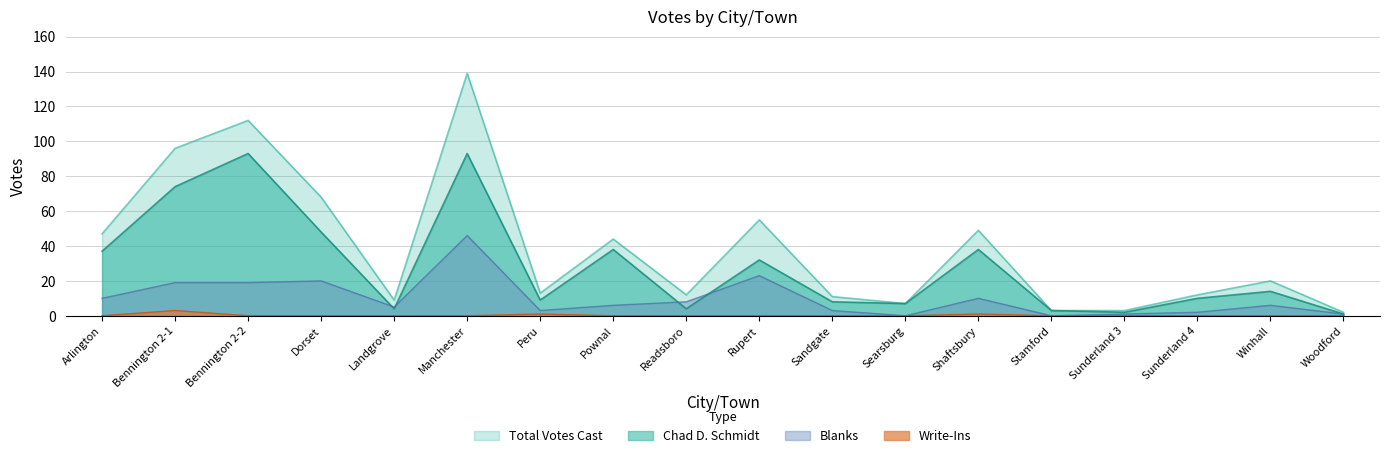

What position from the left is Sunderland 4?

16